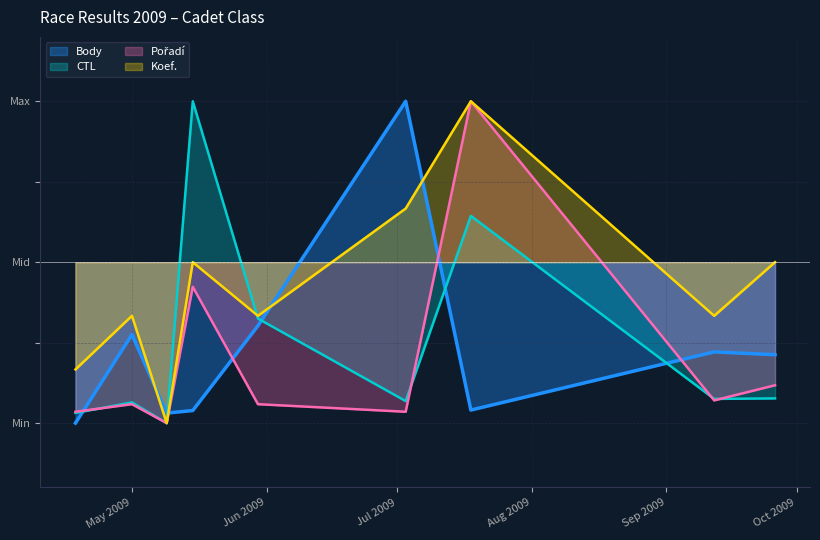

True or false: CTL has a value of -0.3 at May 2009.

False